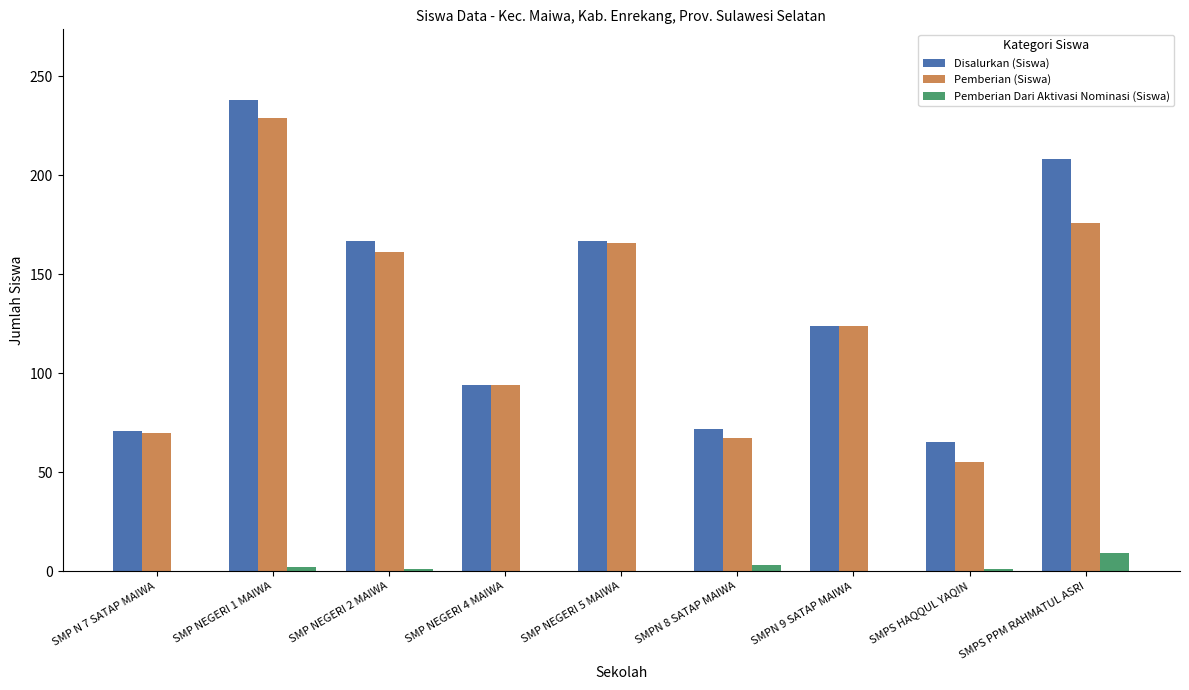

How many series are shown in this chart?

3